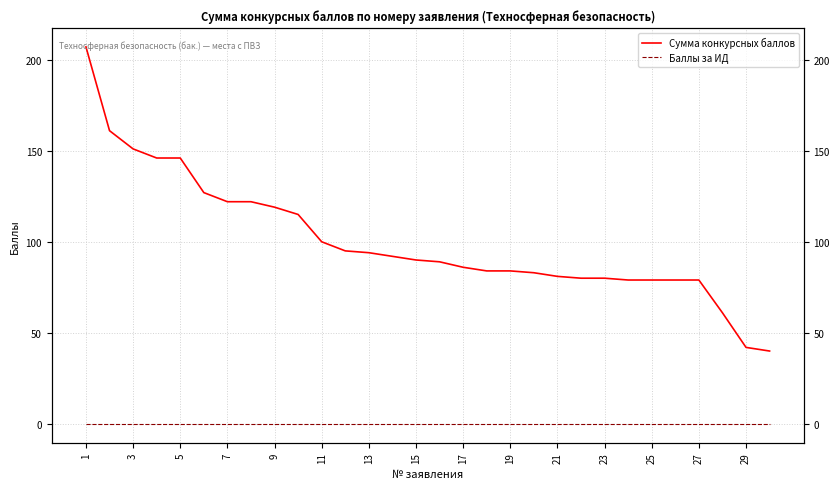

Which series has the widest spread of values?

Сумма конкурсных баллов